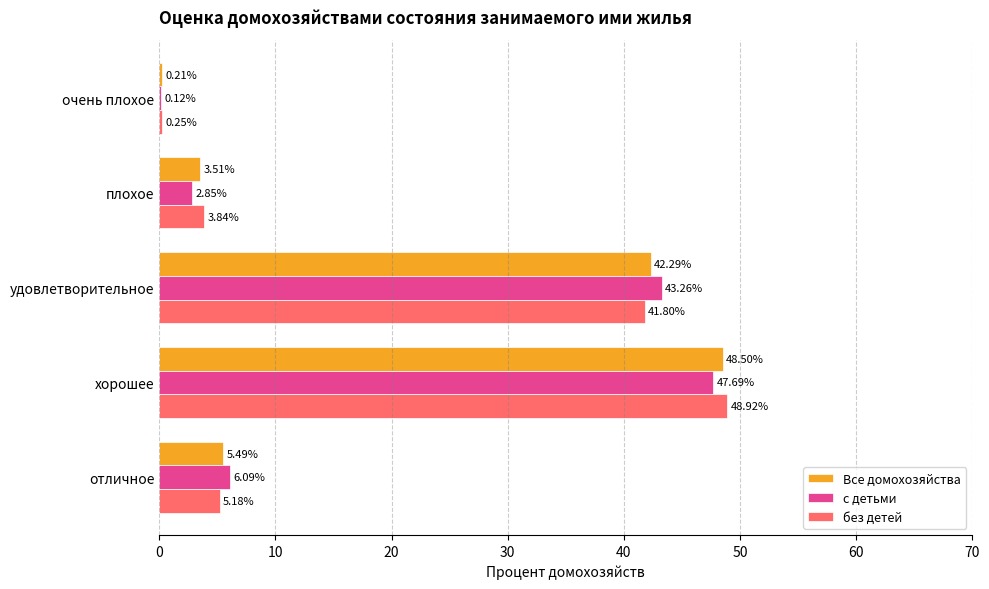

What is the sum of the с детьми values at очень плохое and плохое?

3.0